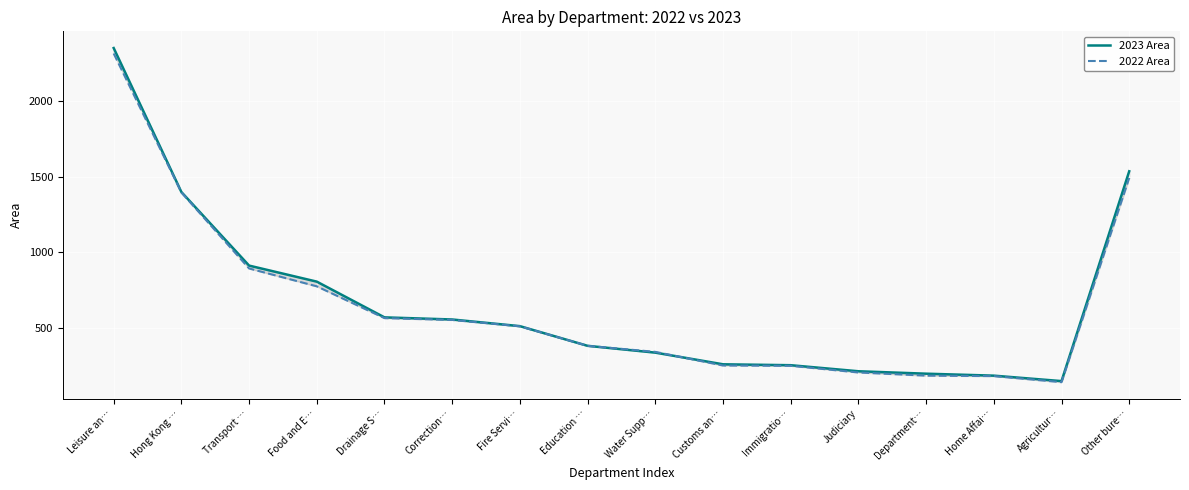

What are all the series names shown in the legend?

2023 Area, 2022 Area